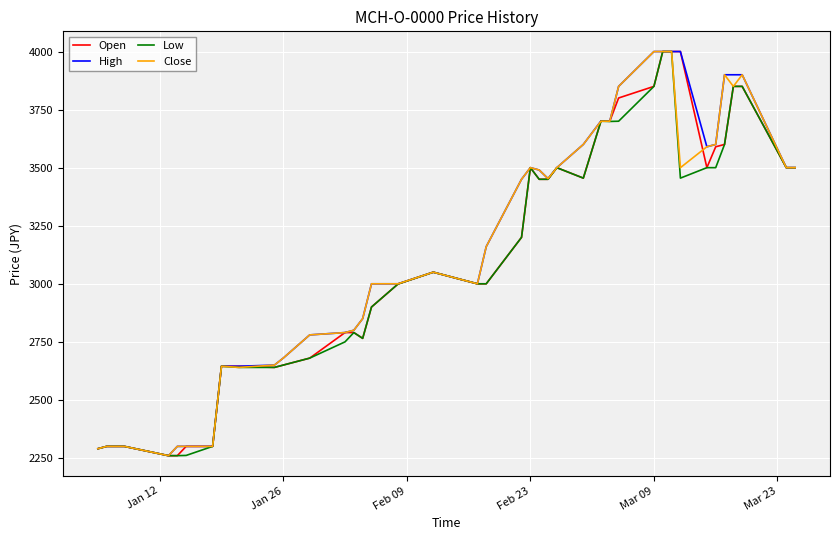

What is the maximum value for Close?

4000